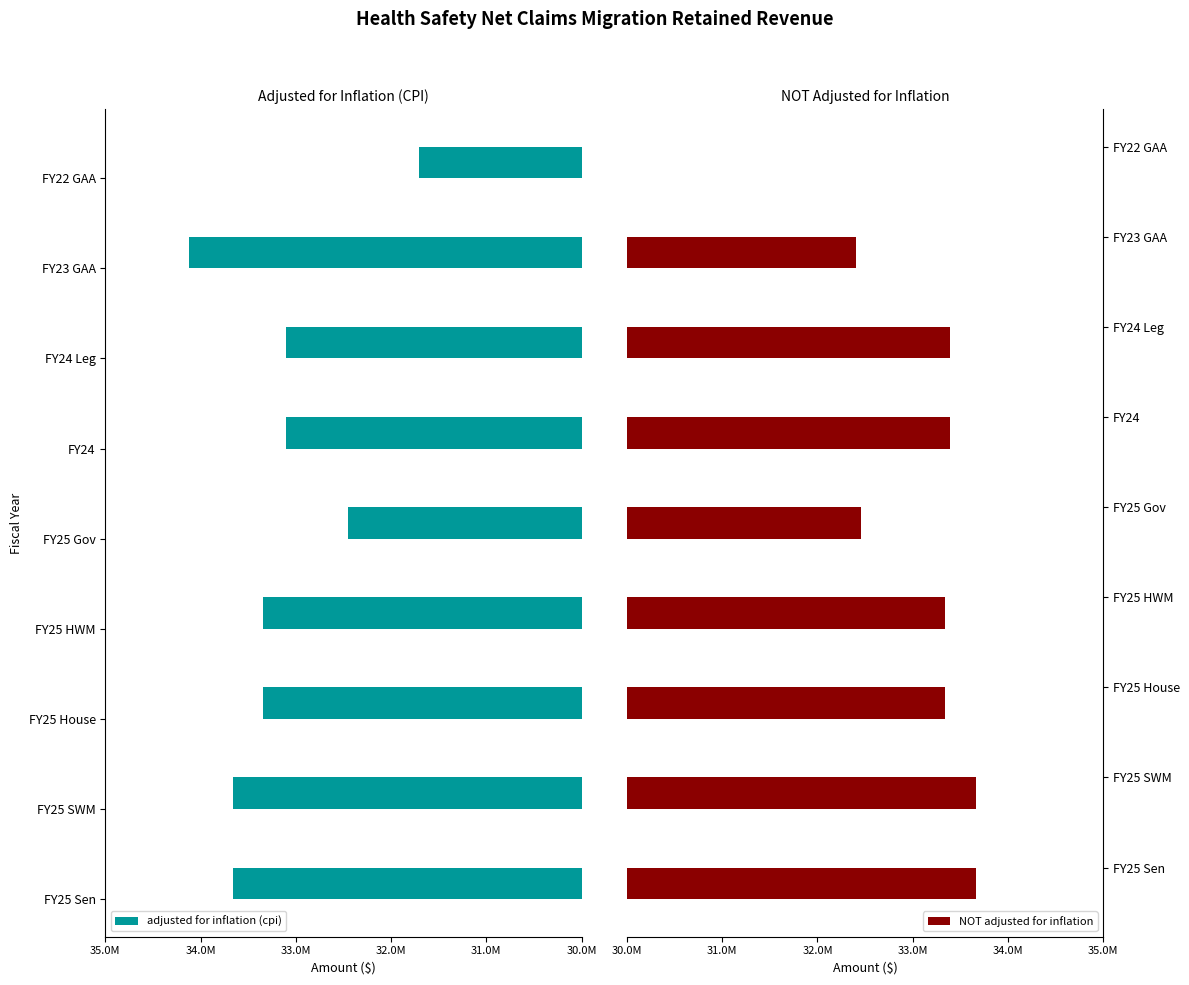

What is the minimum value shown in the chart?

28900000